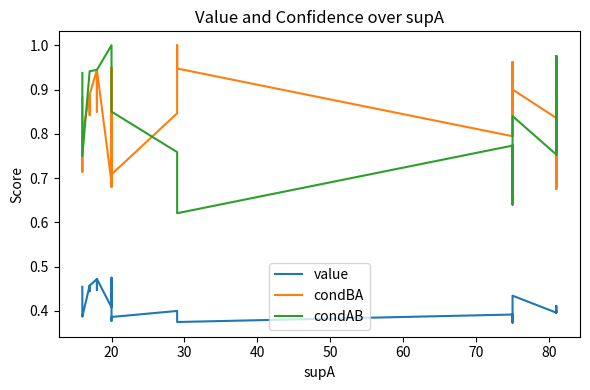

True or false: value and condBA intersect in this chart.

False